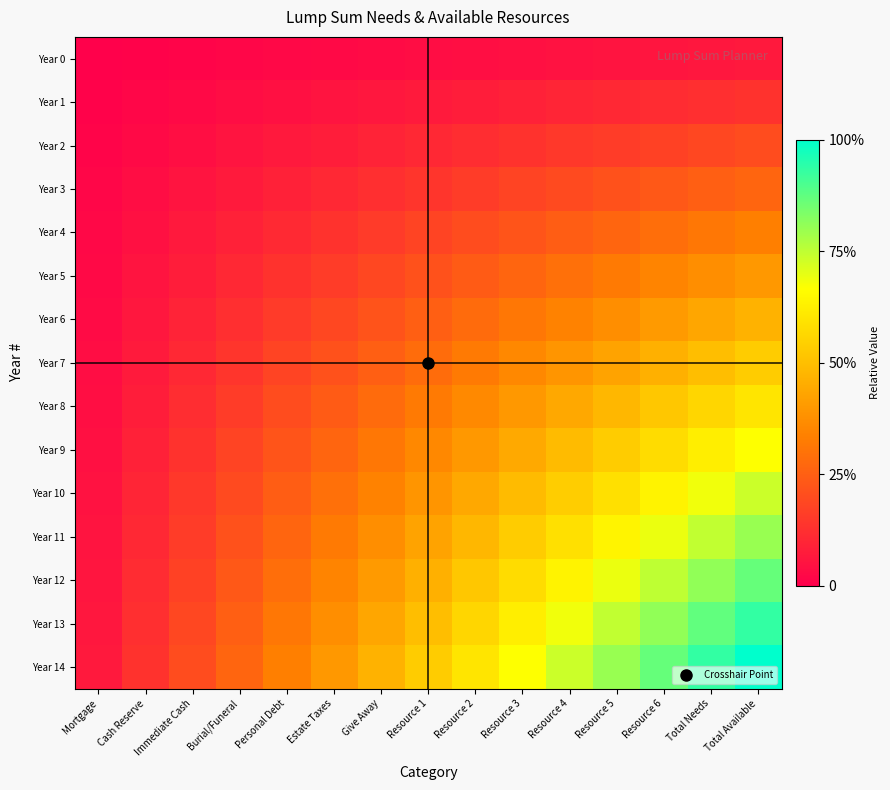

Reading left to right, transcribe all the data shown in this chart.

Year 0: Mortgage=0.0	Cash Reserve=0.0	Immediate Cash=0.0	Burial/Funeral=0.0	Personal Debt=0.0	Estate Taxes=0.0	Give Away=0.0	Resource 1=0.0	Resource 2=0.0	Resource 3=0.0	Resource 4=0.0	Resource 5=0.1	Resource 6=0.1	Total Needs=0.1	Total Available=0.1
Year 1: Mortgage=0.0	Cash Reserve=0.0	Immediate Cash=0.0	Burial/Funeral=0.0	Personal Debt=0.0	Estate Taxes=0.1	Give Away=0.1	Resource 1=0.1	Resource 2=0.1	Resource 3=0.1	Resource 4=0.1	Resource 5=0.1	Resource 6=0.1	Total Needs=0.1	Total Available=0.1
Year 2: Mortgage=0.0	Cash Reserve=0.0	Immediate Cash=0.0	Burial/Funeral=0.1	Personal Debt=0.1	Estate Taxes=0.1	Give Away=0.1	Resource 1=0.1	Resource 2=0.1	Resource 3=0.1	Resource 4=0.1	Resource 5=0.2	Resource 6=0.2	Total Needs=0.2	Total Available=0.2
Year 3: Mortgage=0.0	Cash Reserve=0.0	Immediate Cash=0.1	Burial/Funeral=0.1	Personal Debt=0.1	Estate Taxes=0.1	Give Away=0.1	Resource 1=0.1	Resource 2=0.2	Resource 3=0.2	Resource 4=0.2	Resource 5=0.2	Resource 6=0.2	Total Needs=0.2	Total Available=0.3
Year 4: Mortgage=0.0	Cash Reserve=0.0	Immediate Cash=0.1	Burial/Funeral=0.1	Personal Debt=0.1	Estate Taxes=0.1	Give Away=0.2	Resource 1=0.2	Resource 2=0.2	Resource 3=0.2	Resource 4=0.2	Resource 5=0.3	Resource 6=0.3	Total Needs=0.3	Total Available=0.3
Year 5: Mortgage=0.0	Cash Reserve=0.1	Immediate Cash=0.1	Burial/Funeral=0.1	Personal Debt=0.1	Estate Taxes=0.2	Give Away=0.2	Resource 1=0.2	Resource 2=0.2	Resource 3=0.3	Resource 4=0.3	Resource 5=0.3	Resource 6=0.3	Total Needs=0.4	Total Available=0.4
Year 6: Mortgage=0.0	Cash Reserve=0.1	Immediate Cash=0.1	Burial/Funeral=0.1	Personal Debt=0.2	Estate Taxes=0.2	Give Away=0.2	Resource 1=0.2	Resource 2=0.3	Resource 3=0.3	Resource 4=0.3	Resource 5=0.4	Resource 6=0.4	Total Needs=0.4	Total Available=0.5
Year 7: Mortgage=0.0	Cash Reserve=0.1	Immediate Cash=0.1	Burial/Funeral=0.1	Personal Debt=0.2	Estate Taxes=0.2	Give Away=0.2	Resource 1=0.3	Resource 2=0.3	Resource 3=0.4	Resource 4=0.4	Resource 5=0.4	Resource 6=0.5	Total Needs=0.5	Total Available=0.5
Year 8: Mortgage=0.0	Cash Reserve=0.1	Immediate Cash=0.1	Burial/Funeral=0.2	Personal Debt=0.2	Estate Taxes=0.2	Give Away=0.3	Resource 1=0.3	Resource 2=0.4	Resource 3=0.4	Resource 4=0.4	Resource 5=0.5	Resource 6=0.5	Total Needs=0.6	Total Available=0.6
Year 9: Mortgage=0.0	Cash Reserve=0.1	Immediate Cash=0.1	Burial/Funeral=0.2	Personal Debt=0.2	Estate Taxes=0.3	Give Away=0.3	Resource 1=0.4	Resource 2=0.4	Resource 3=0.4	Resource 4=0.5	Resource 5=0.5	Resource 6=0.6	Total Needs=0.6	Total Available=0.7
Year 10: Mortgage=0.0	Cash Reserve=0.1	Immediate Cash=0.1	Burial/Funeral=0.2	Personal Debt=0.2	Estate Taxes=0.3	Give Away=0.3	Resource 1=0.4	Resource 2=0.4	Resource 3=0.5	Resource 4=0.5	Resource 5=0.6	Resource 6=0.6	Total Needs=0.7	Total Available=0.7
Year 11: Mortgage=0.1	Cash Reserve=0.1	Immediate Cash=0.2	Burial/Funeral=0.2	Personal Debt=0.3	Estate Taxes=0.3	Give Away=0.4	Resource 1=0.4	Resource 2=0.5	Resource 3=0.5	Resource 4=0.6	Resource 5=0.6	Resource 6=0.7	Total Needs=0.7	Total Available=0.8
Year 12: Mortgage=0.1	Cash Reserve=0.1	Immediate Cash=0.2	Burial/Funeral=0.2	Personal Debt=0.3	Estate Taxes=0.3	Give Away=0.4	Resource 1=0.5	Resource 2=0.5	Resource 3=0.6	Resource 4=0.6	Resource 5=0.7	Resource 6=0.8	Total Needs=0.8	Total Available=0.9
Year 13: Mortgage=0.1	Cash Reserve=0.1	Immediate Cash=0.2	Burial/Funeral=0.2	Personal Debt=0.3	Estate Taxes=0.4	Give Away=0.4	Resource 1=0.5	Resource 2=0.6	Resource 3=0.6	Resource 4=0.7	Resource 5=0.7	Resource 6=0.8	Total Needs=0.9	Total Available=0.9
Year 14: Mortgage=0.1	Cash Reserve=0.1	Immediate Cash=0.2	Burial/Funeral=0.3	Personal Debt=0.3	Estate Taxes=0.4	Give Away=0.5	Resource 1=0.5	Resource 2=0.6	Resource 3=0.7	Resource 4=0.7	Resource 5=0.8	Resource 6=0.9	Total Needs=0.9	Total Available=1.0